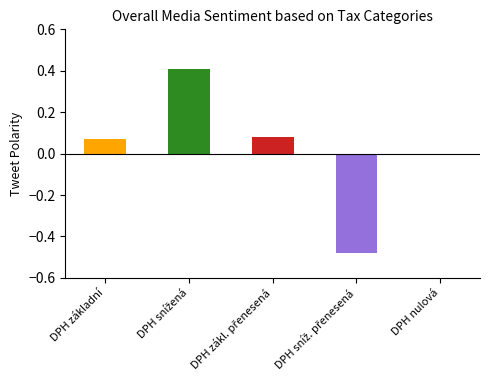

The chart shows a value of 0.0 at DPH nulová. True or false?

True